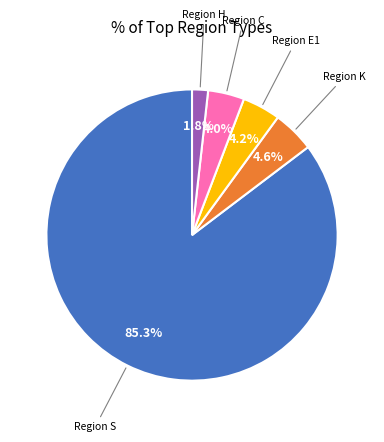

Does any single category account for the majority?

Yes